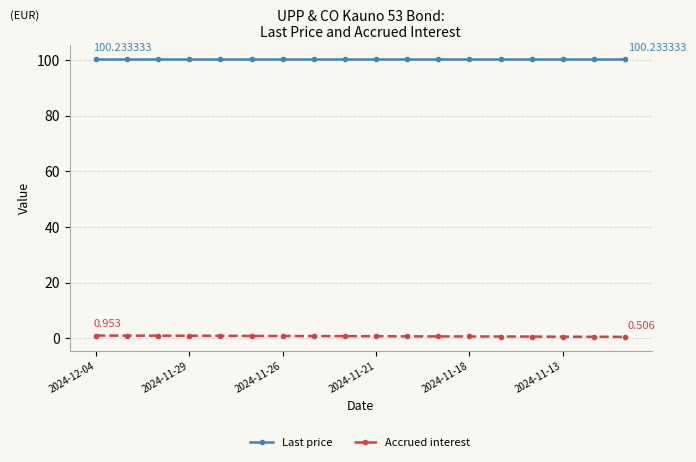

Rank the series by their average value, from lowest to highest.

Accrued interest, Last price